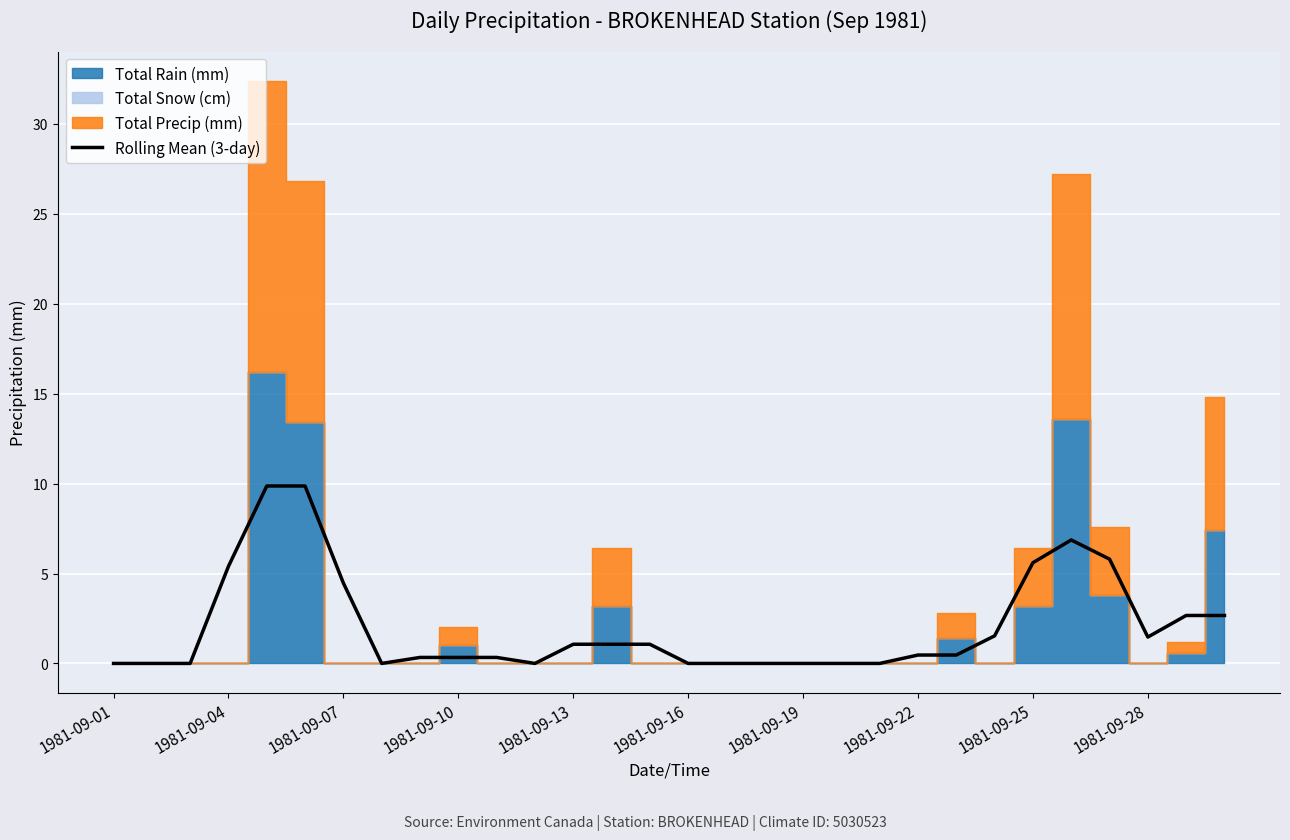

What is the label of the 1st point from the left?

1981-09-01